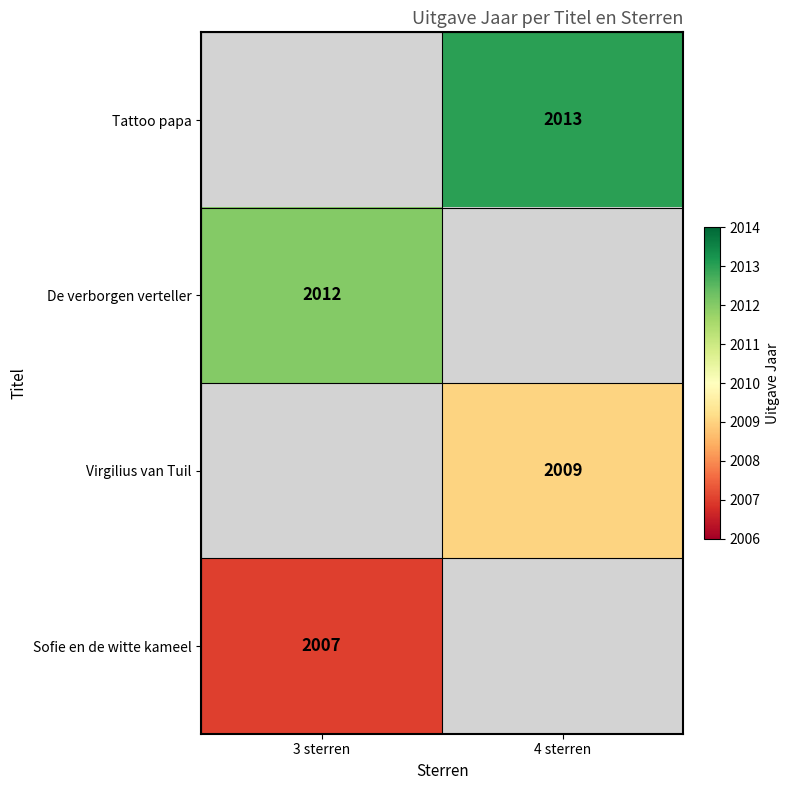

Count the number of data series in this chart.

4